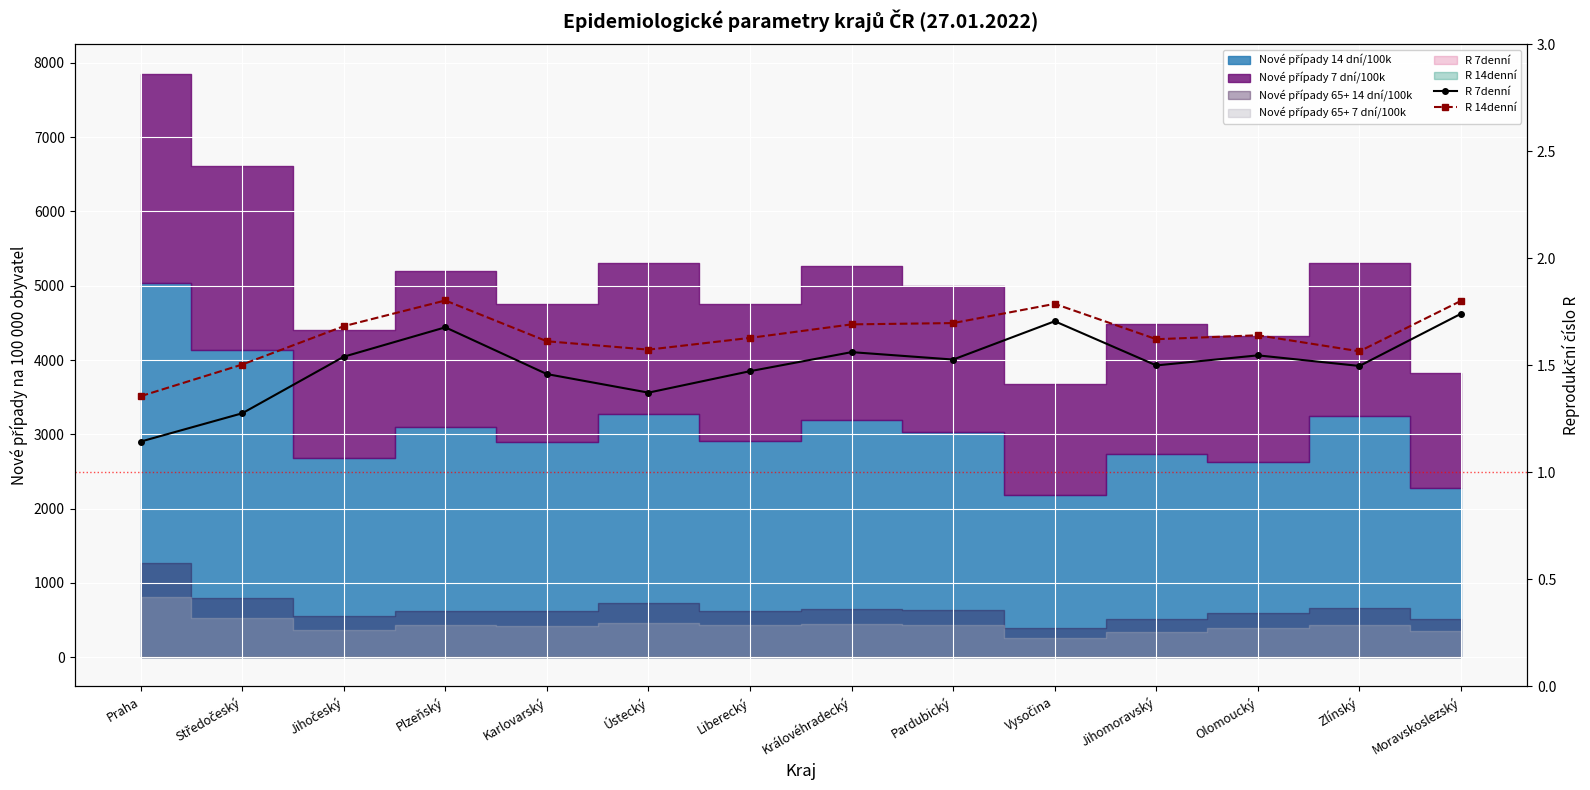

Reading left to right, extract all data points from this chart.

R 7denní: Praha=1.1	Středočeský=1.3	Jihočeský=1.5	Plzeňský=1.7	Karlovarský=1.5	Ústecký=1.4	Liberecký=1.5	Královéhradecký=1.6	Pardubický=1.5	Vysočina=1.7	Jihomoravský=1.5	Olomoucký=1.5	Zlínský=1.5	Moravskoslezský=1.7
R 14denní: Praha=1.4	Středočeský=1.5	Jihočeský=1.7	Plzeňský=1.8	Karlovarský=1.6	Ústecký=1.6	Liberecký=1.6	Královéhradecký=1.7	Pardubický=1.7	Vysočina=1.8	Jihomoravský=1.6	Olomoucký=1.6	Zlínský=1.6	Moravskoslezský=1.8